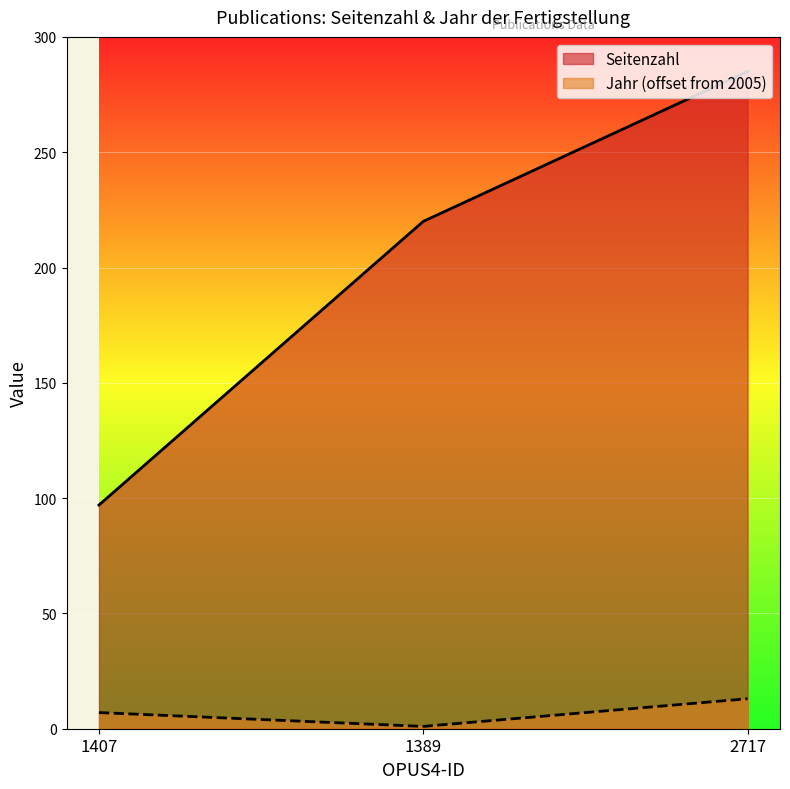

Rank the series by their maximum value, from lowest to highest.

Jahr (offset from 2005), Seitenzahl